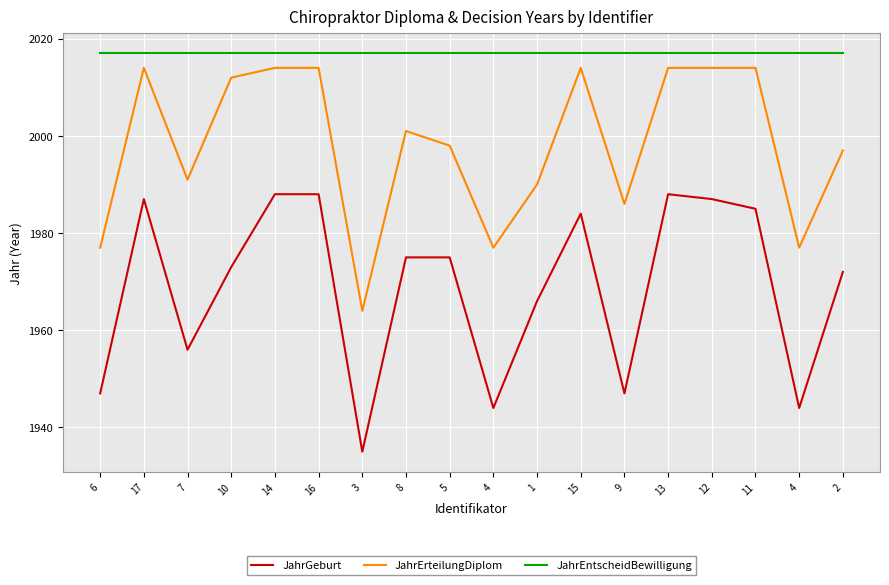

True or false: JahrGeburt and JahrEntscheidBewilligung cross at least once.

False